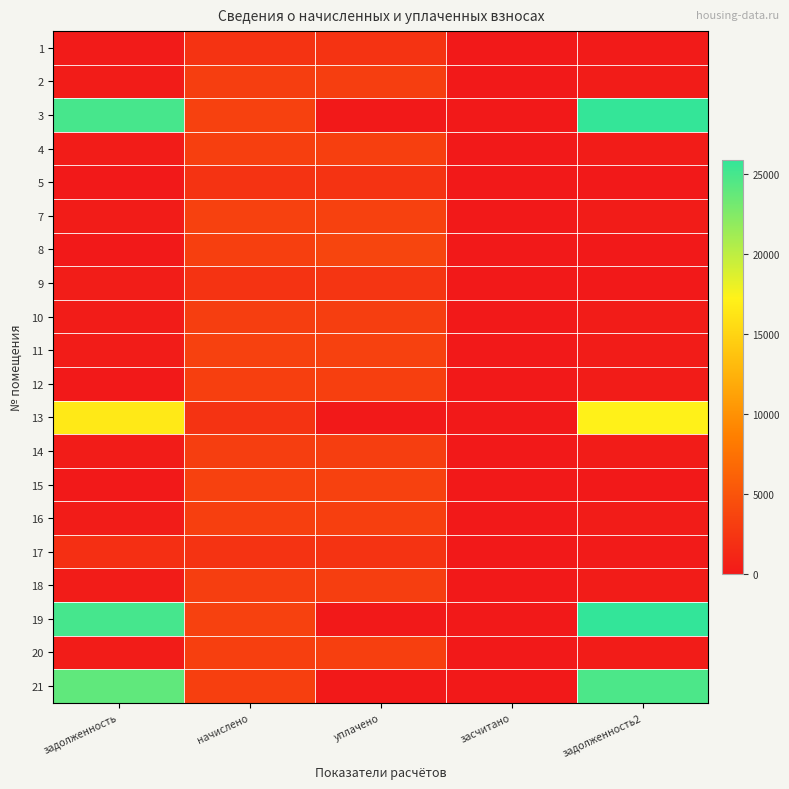

Rank the series at начислено from highest to lowest value.

19, 3, 7, 11, 15, 16, 4, 8, 20, 21, 12, 2, 10, 14, 18, 1, 5, 9, 13, 17